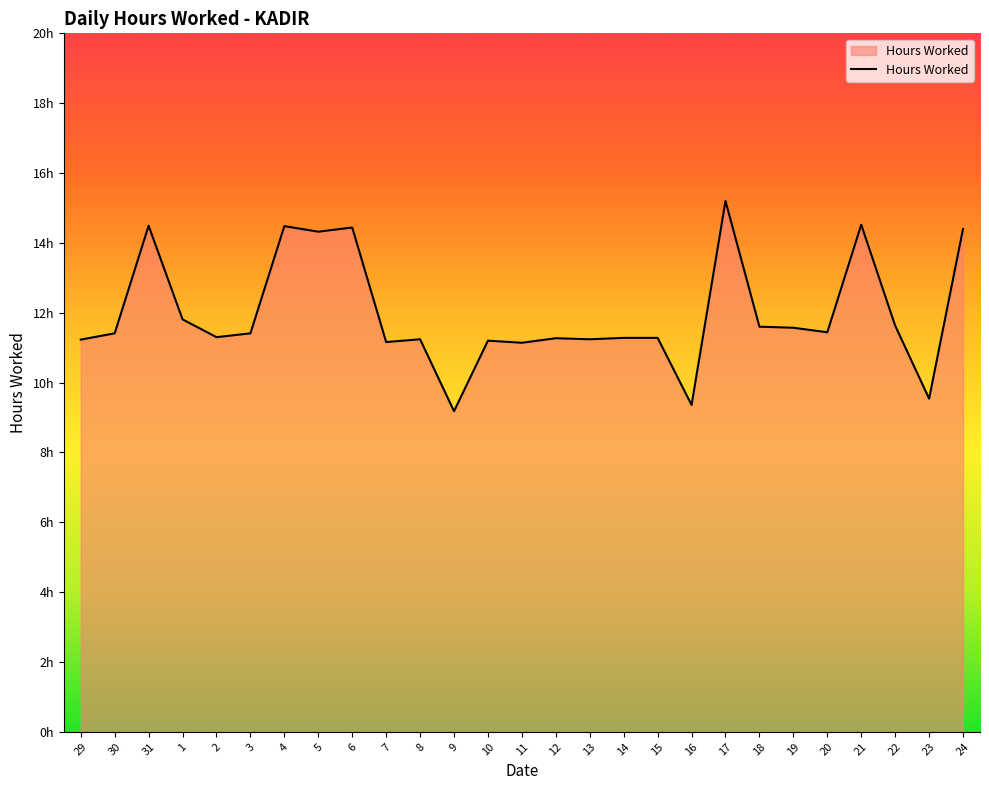

Does the chart have visible grid lines?

No